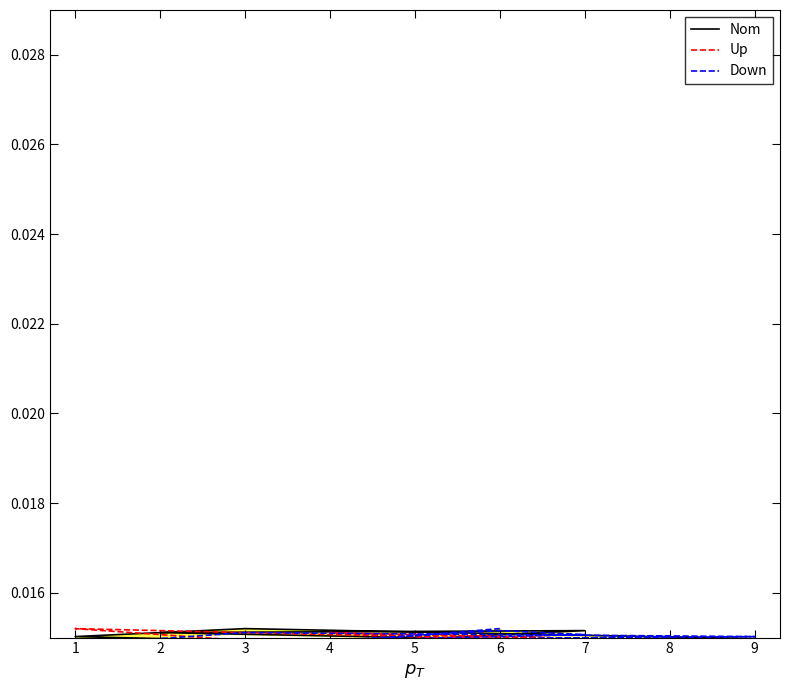

At which label does Up reach its minimum?

2